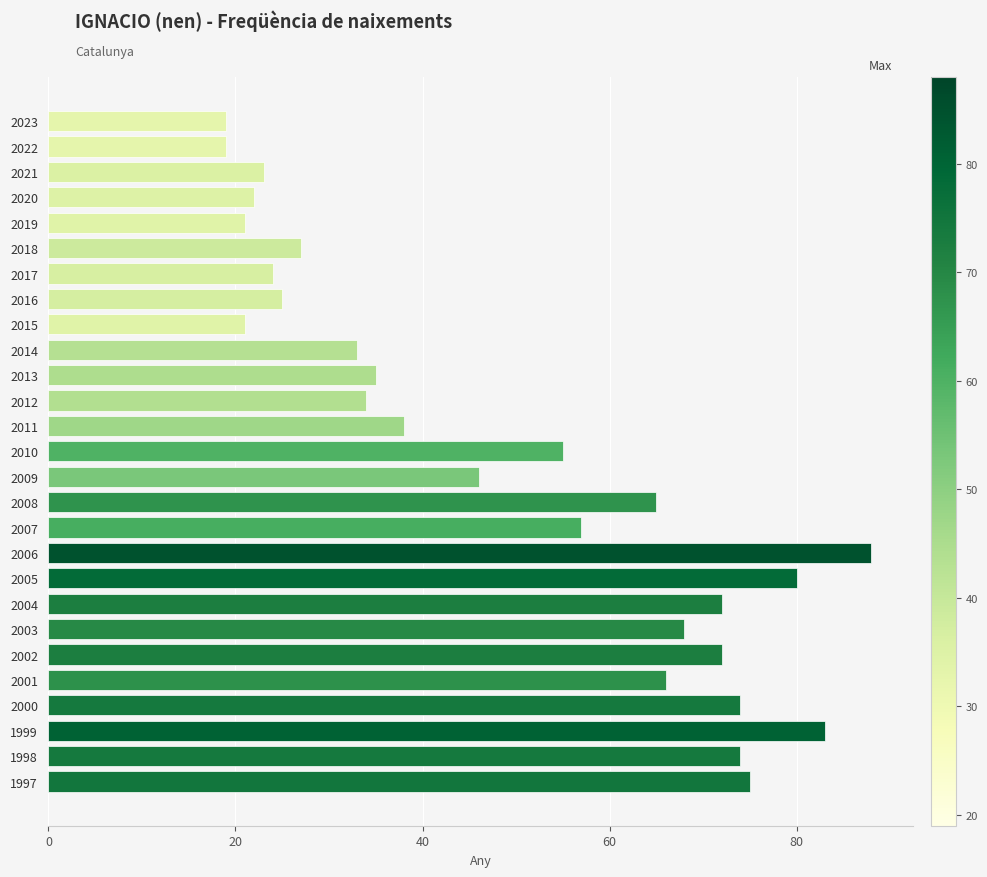

How many series are shown in this chart?

1